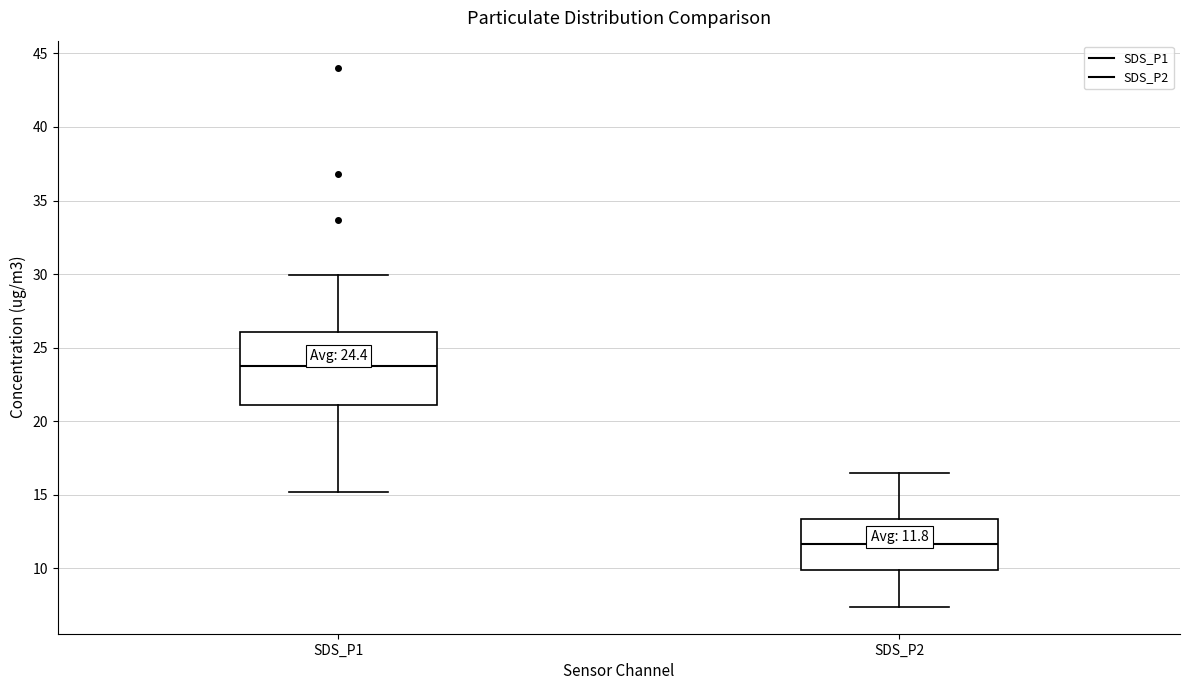

Which box is the tallest, from its lower edge to its upper edge?

SDS_P1